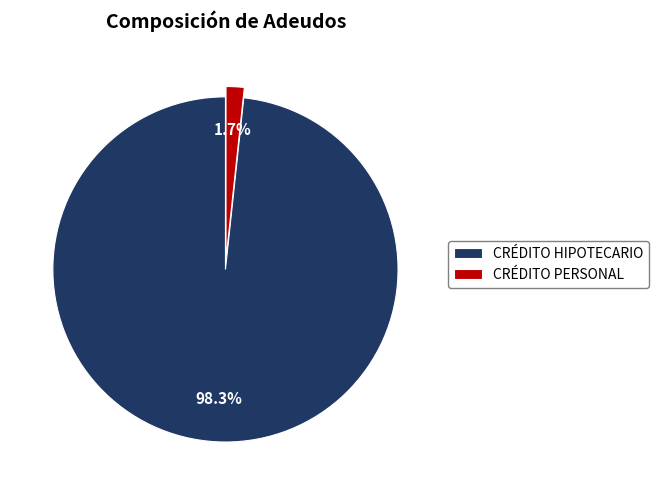

Is it true that CRÉDITO HIPOTECARIO is 98% of the pie?

True